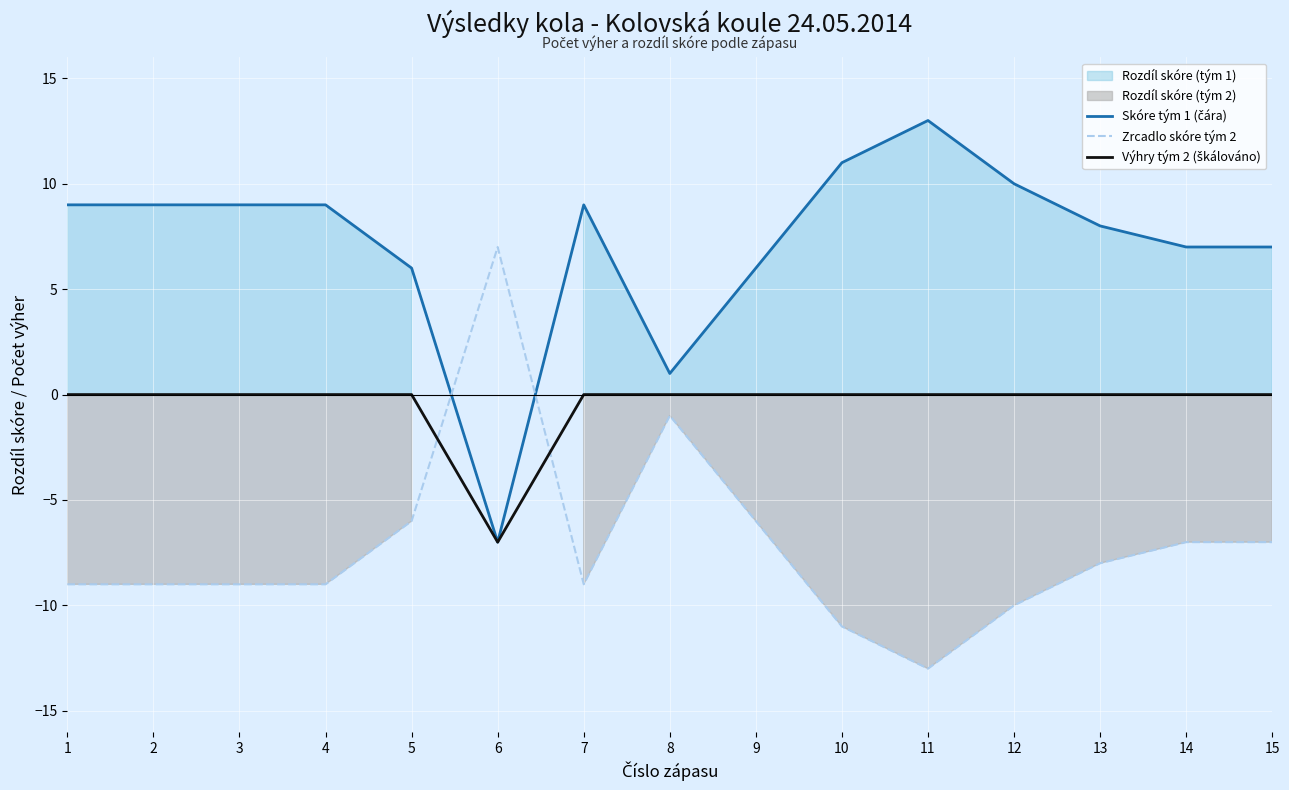

What is the value of the Zrcadlo skóre tým 2 point at the 7th from the left?

-9